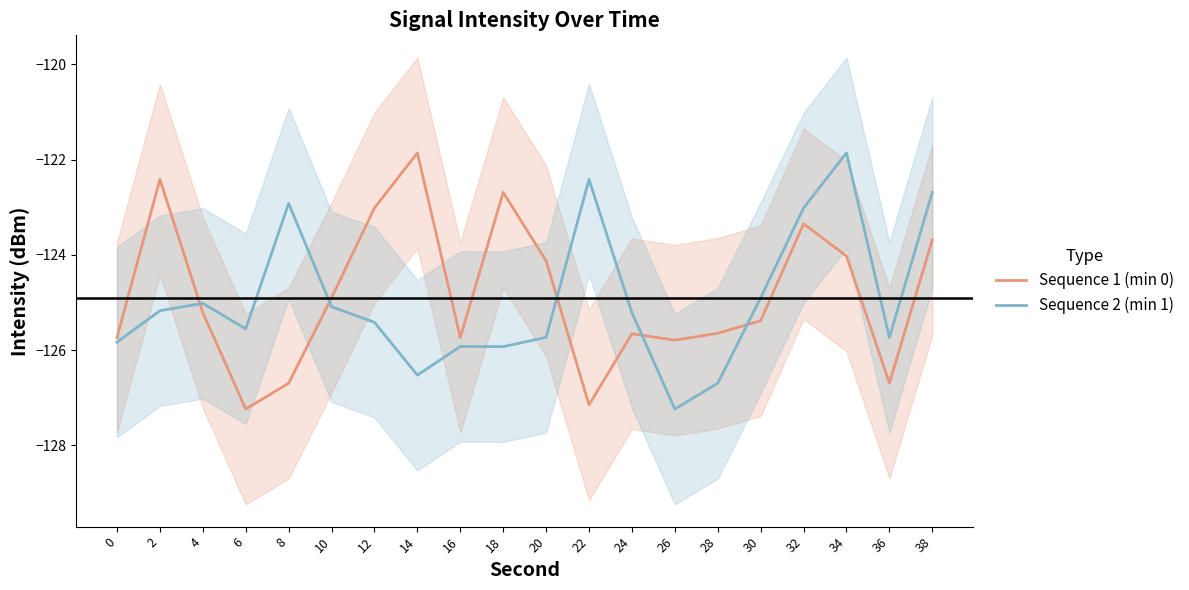

What is the sum of all Sequence 1 (min 0) values?

-2497.0